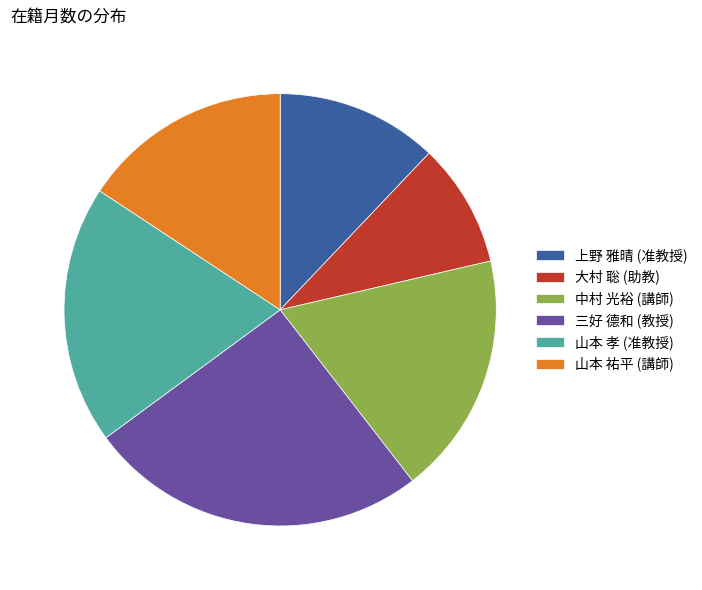

Do 上野 雅晴 (准教授) and 中村 光裕 (講師) together represent more than half of the pie?

No